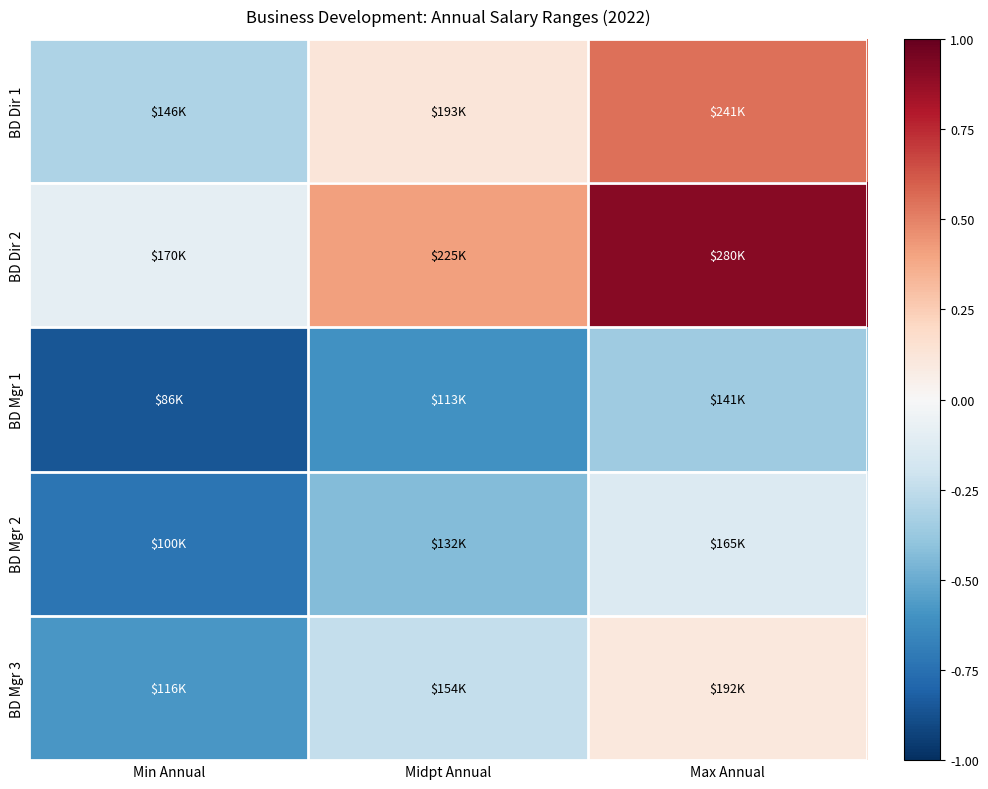

How many data points does each series have?

3